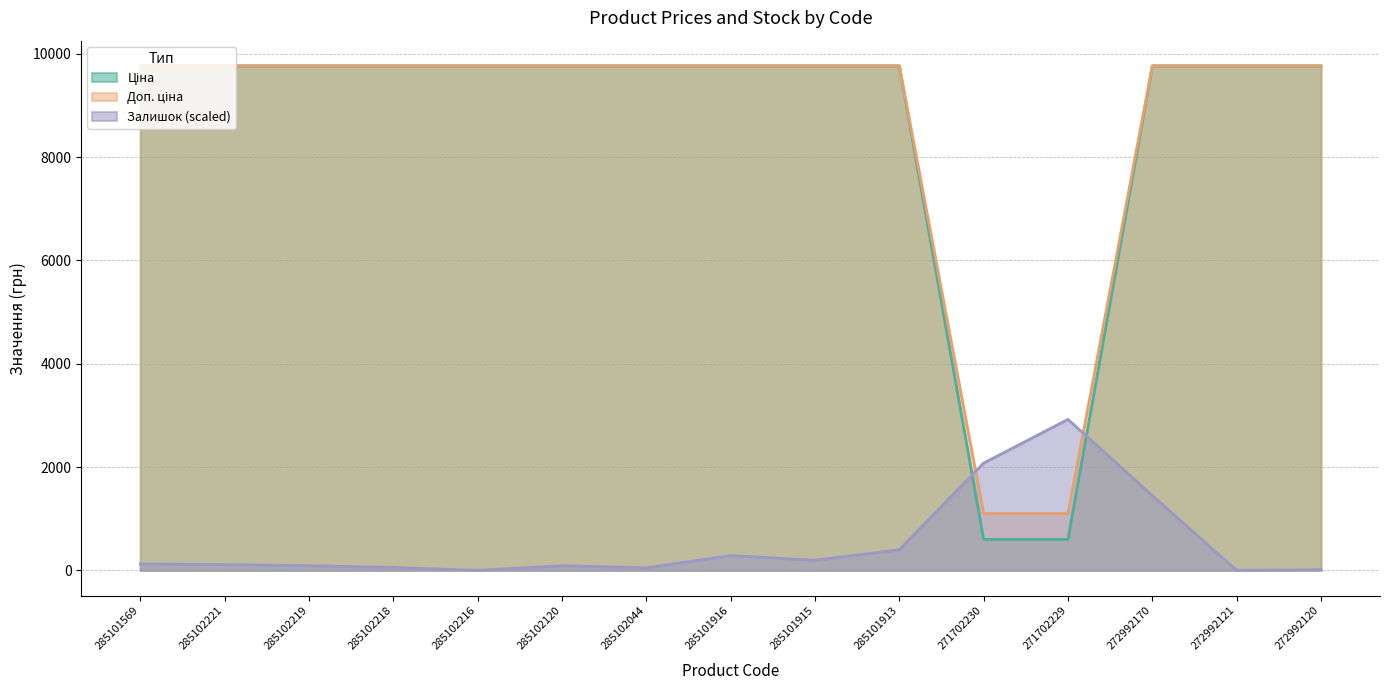

What is the value of the Доп. ціна point at the 8th from the left?

9764.4